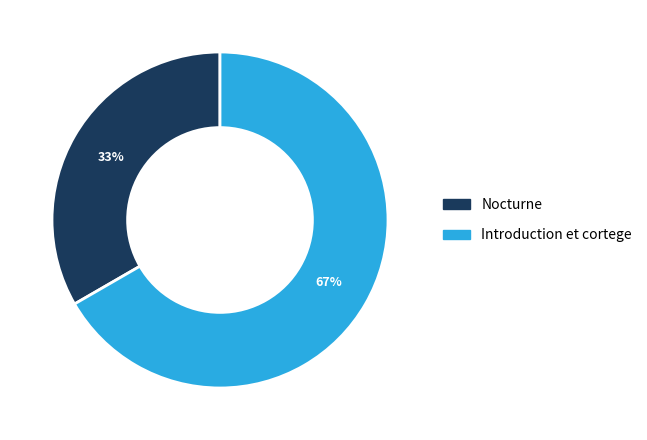

True or false: Nocturne accounts for 33% of the total.

True